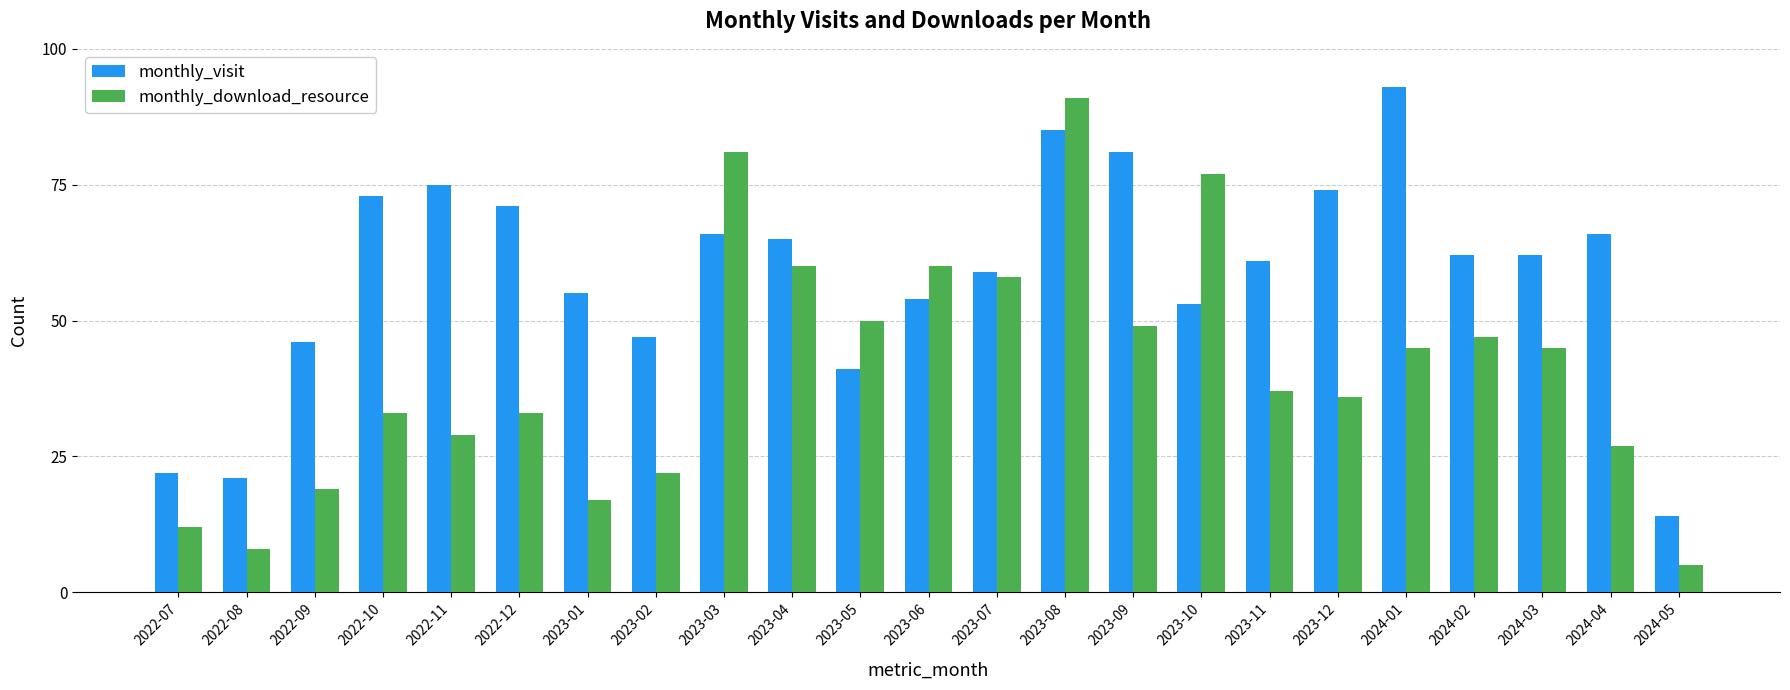

What is the value of the monthly_visit bar at the 6th from the left?

71